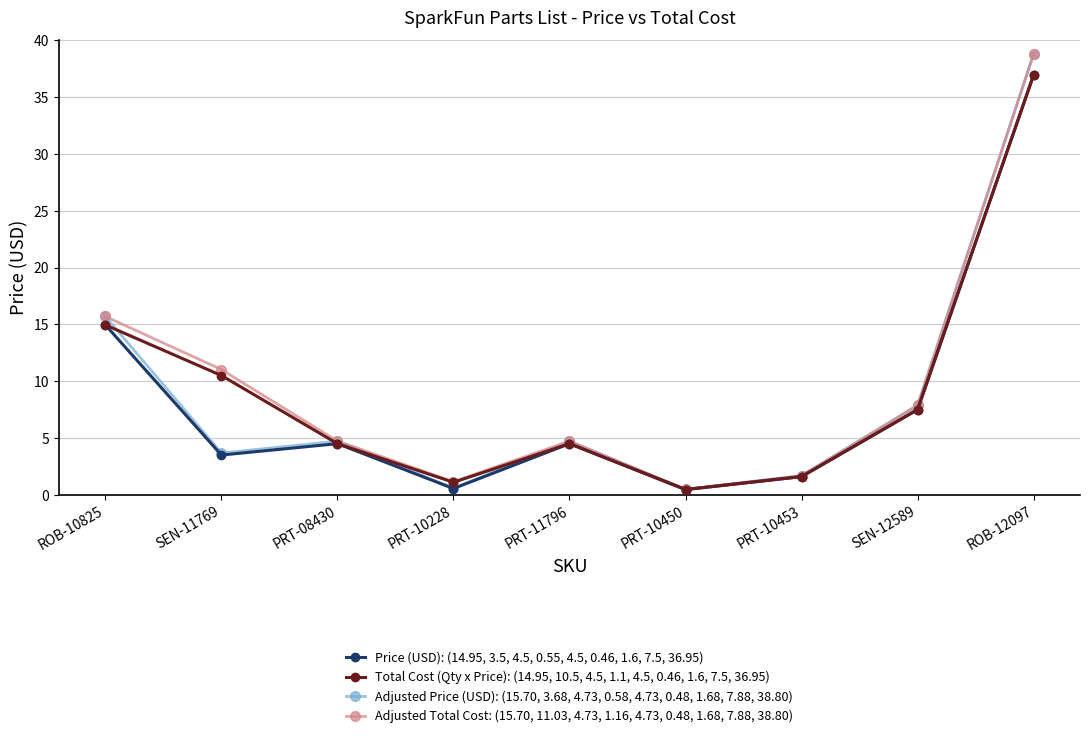

Where does the Adjusted Price (USD): (15.70, 3.68, 4.73, 0.58, 4.73, 0.48, 1.68, 7.88, 38.80) series first go above 4?

ROB-10825